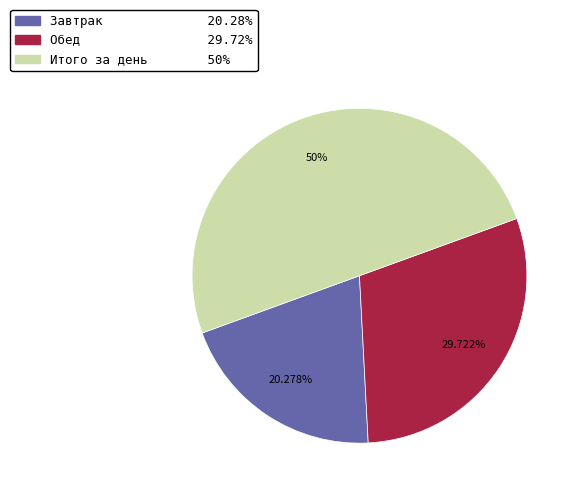

Is Обед the majority of the pie?

No